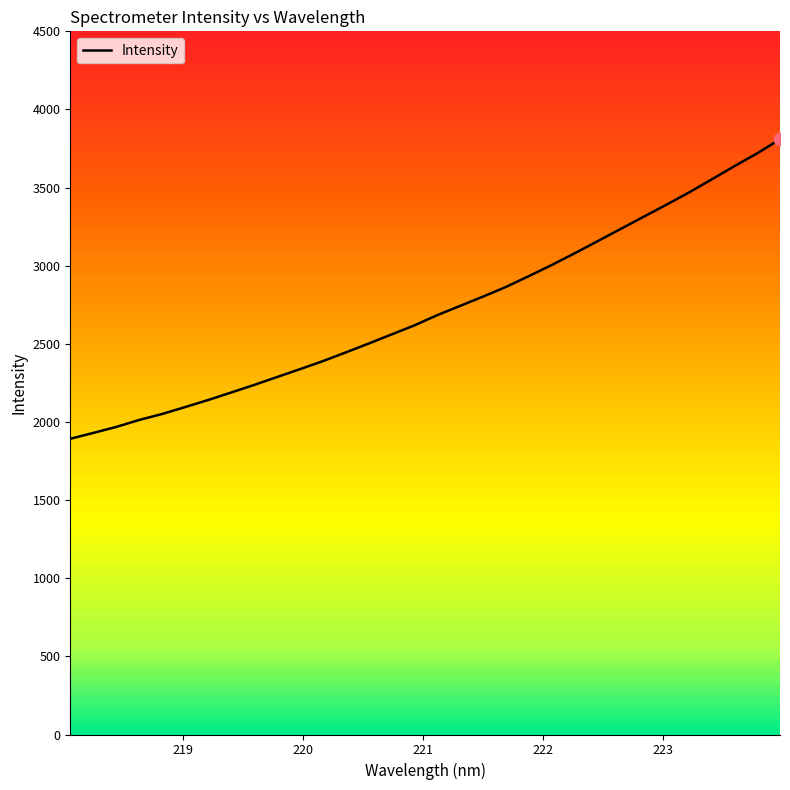

What is the smallest value displayed?

1892.6